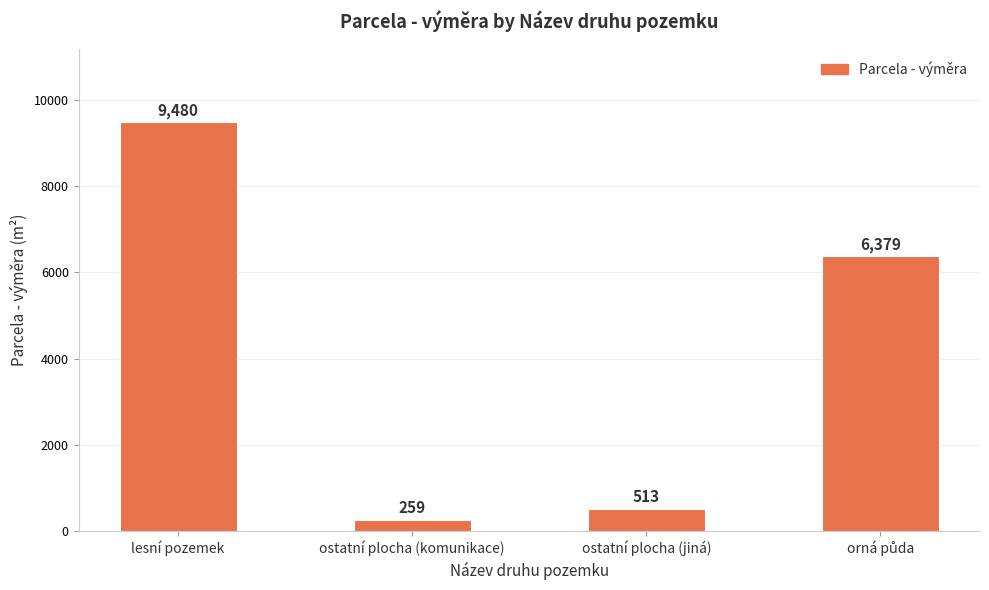

Which category has the highest value across all series?

lesní pozemek